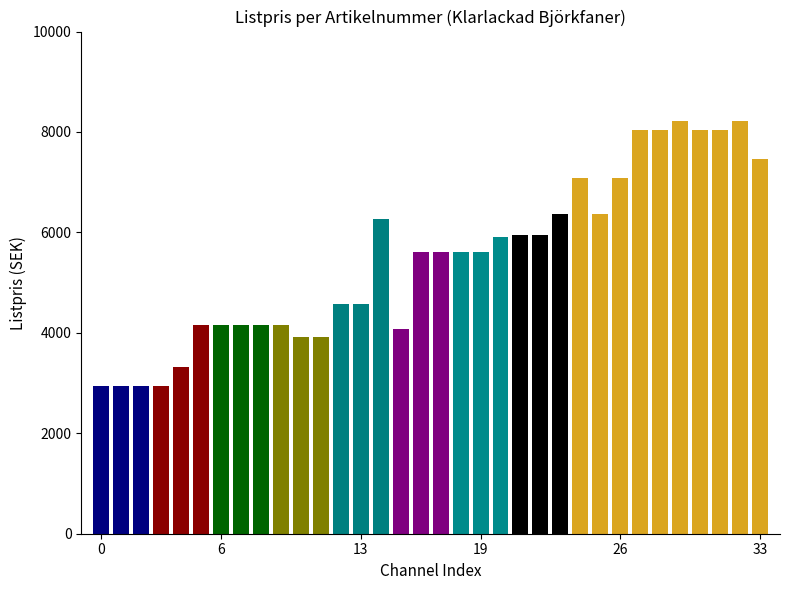

Count the number of data series in this chart.

1